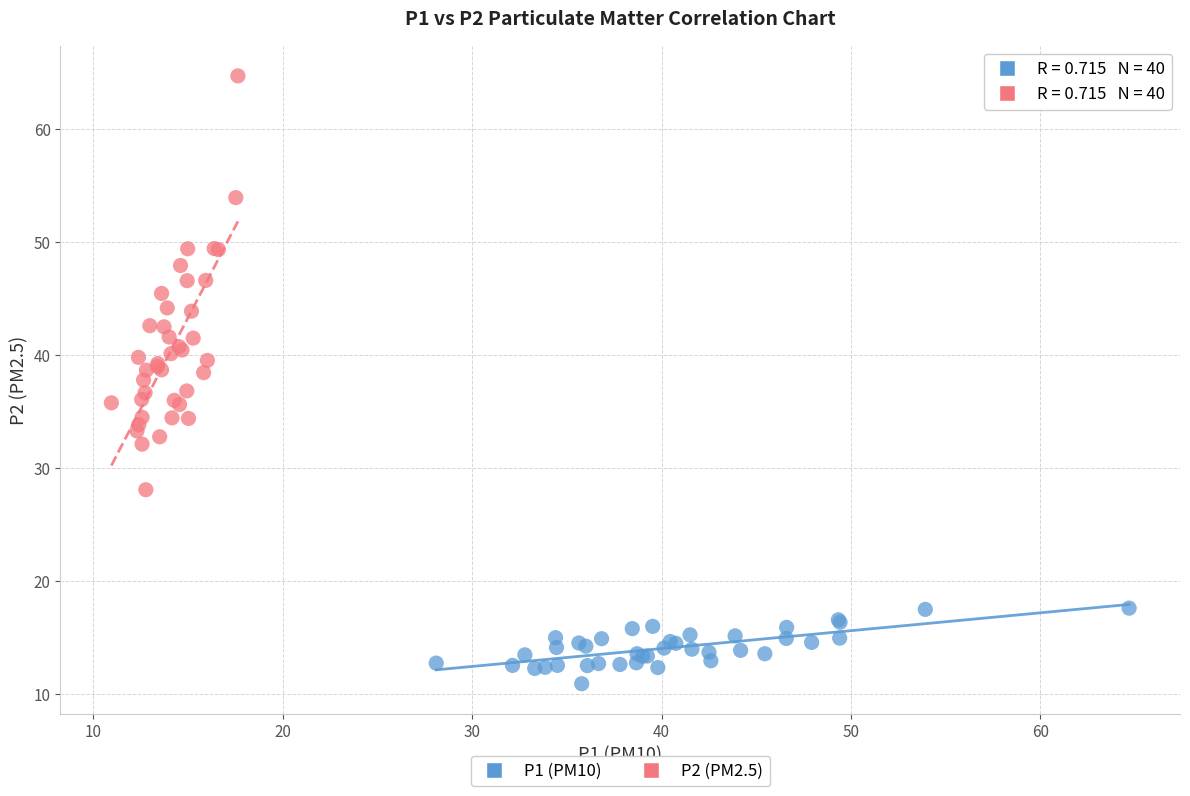

Which series has the widest spread of Y values?

P2 (PM2.5)